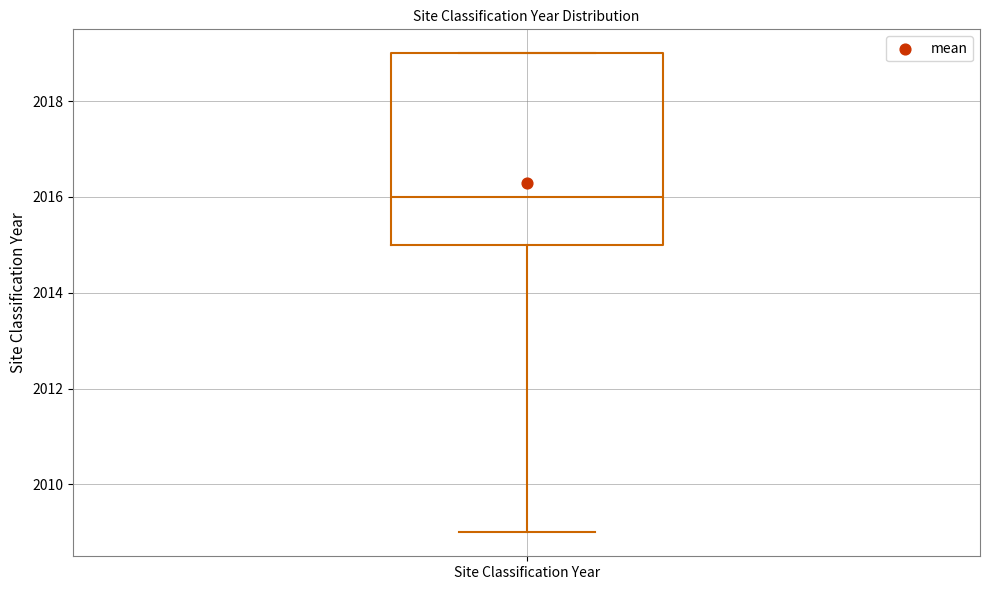

Transcribe this box plot: give where the median line is, the range the box spans, and where the two whiskers end, as read against the y-axis. The values are not printed on the chart, so give them approximately, as read against the axis.

median 2016, box 2015 to 2019, whiskers 2009 to 2019